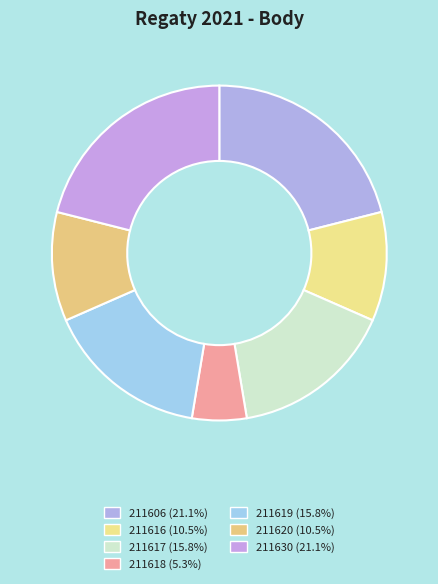

What percentage is the 211618 slice, to the nearest percent?

5%